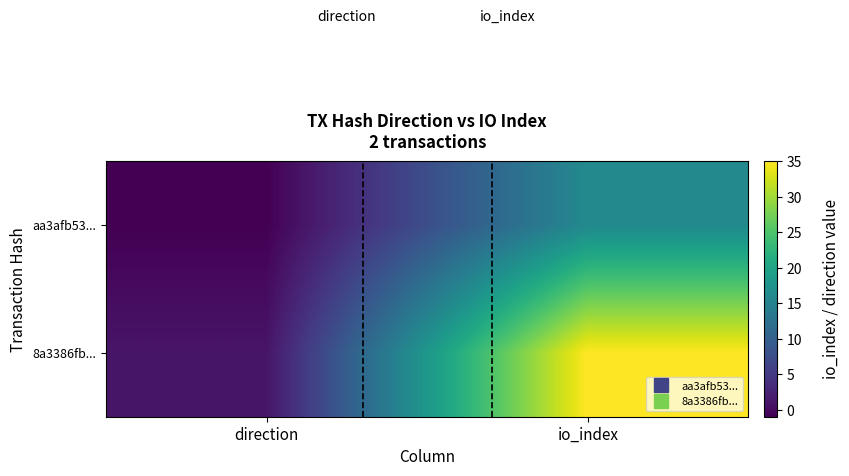

Which series has the widest spread of values?

8a3386fb...